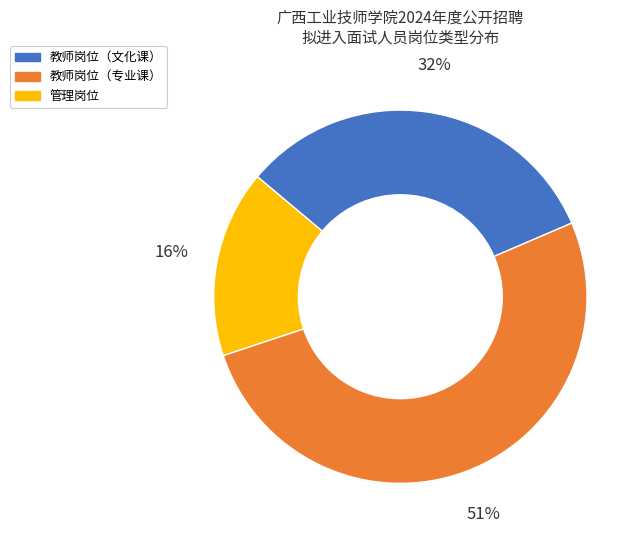

Count the number of slices in the pie.

3